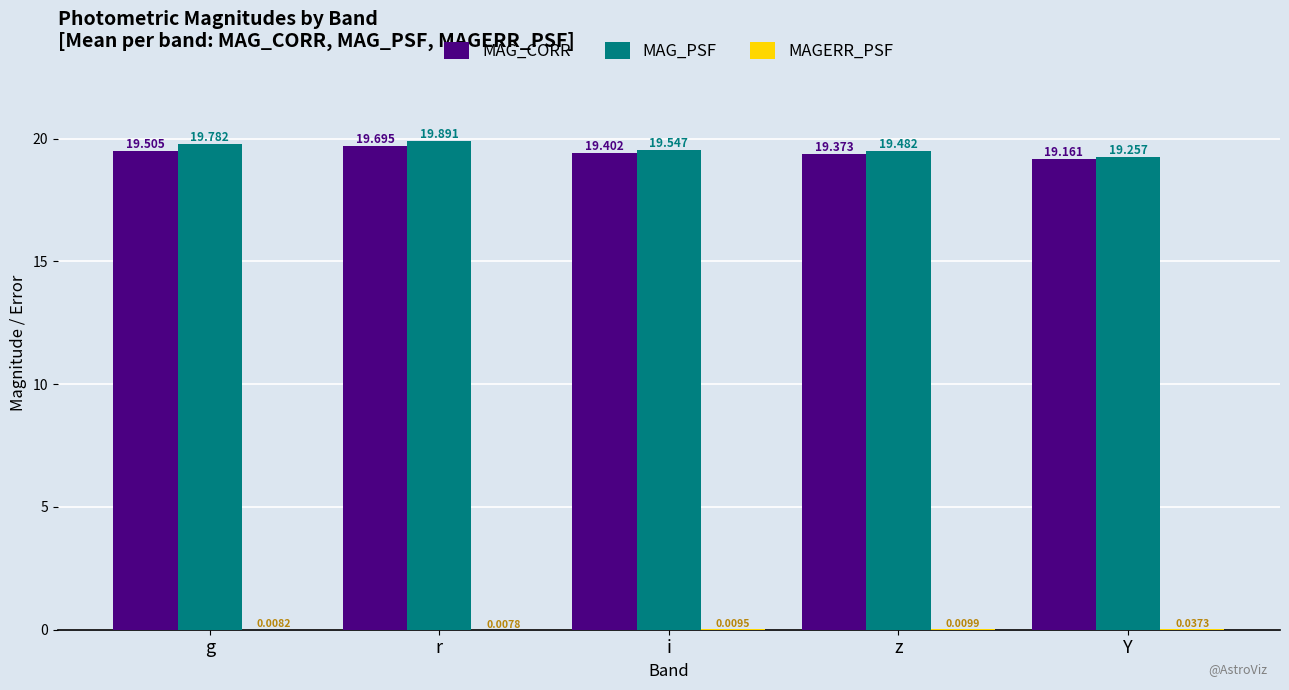

At which label is MAG_PSF closest to 19?

Y